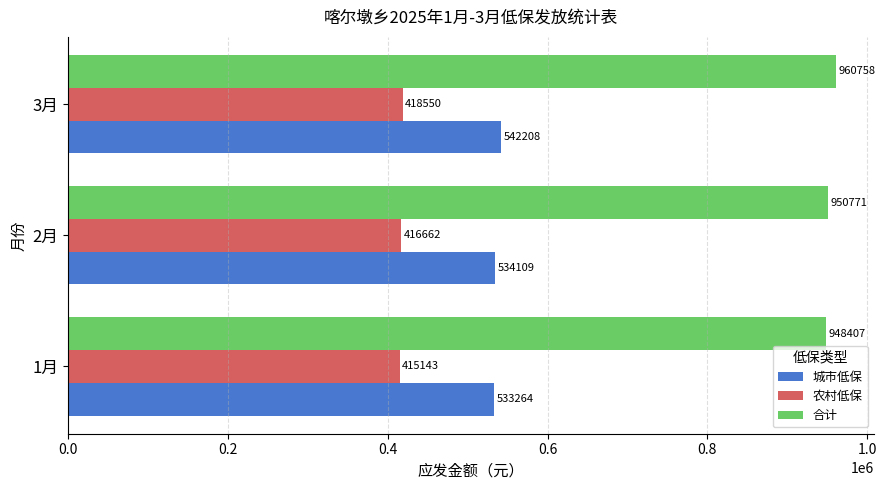

At 2月, list the series in order from largest to smallest.

合计, 城市低保, 农村低保